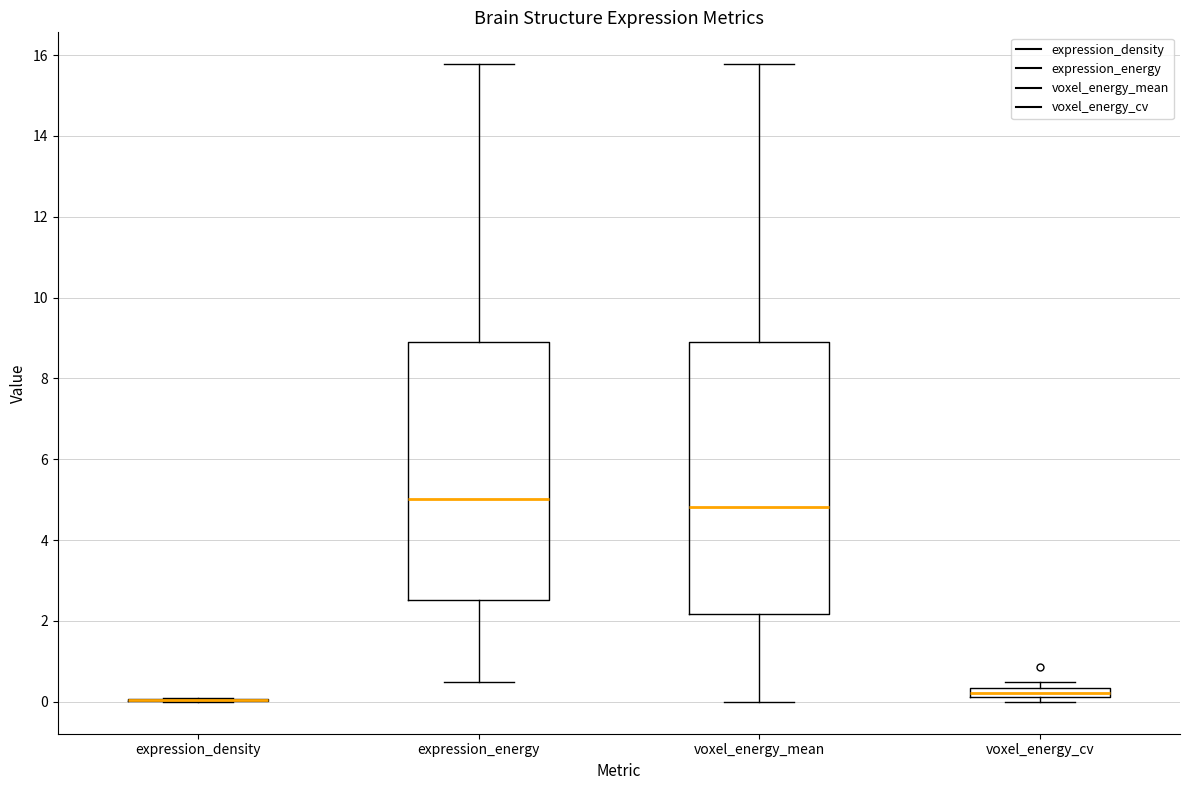

Comparing the boxes themselves (not the whiskers), which one is the tallest?

voxel_energy_mean